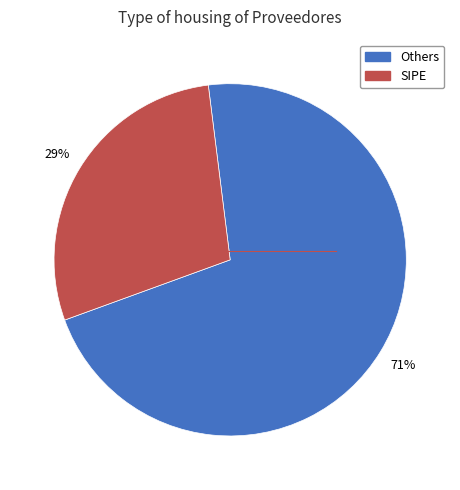

Between SIPE and Others, which is larger?

Others